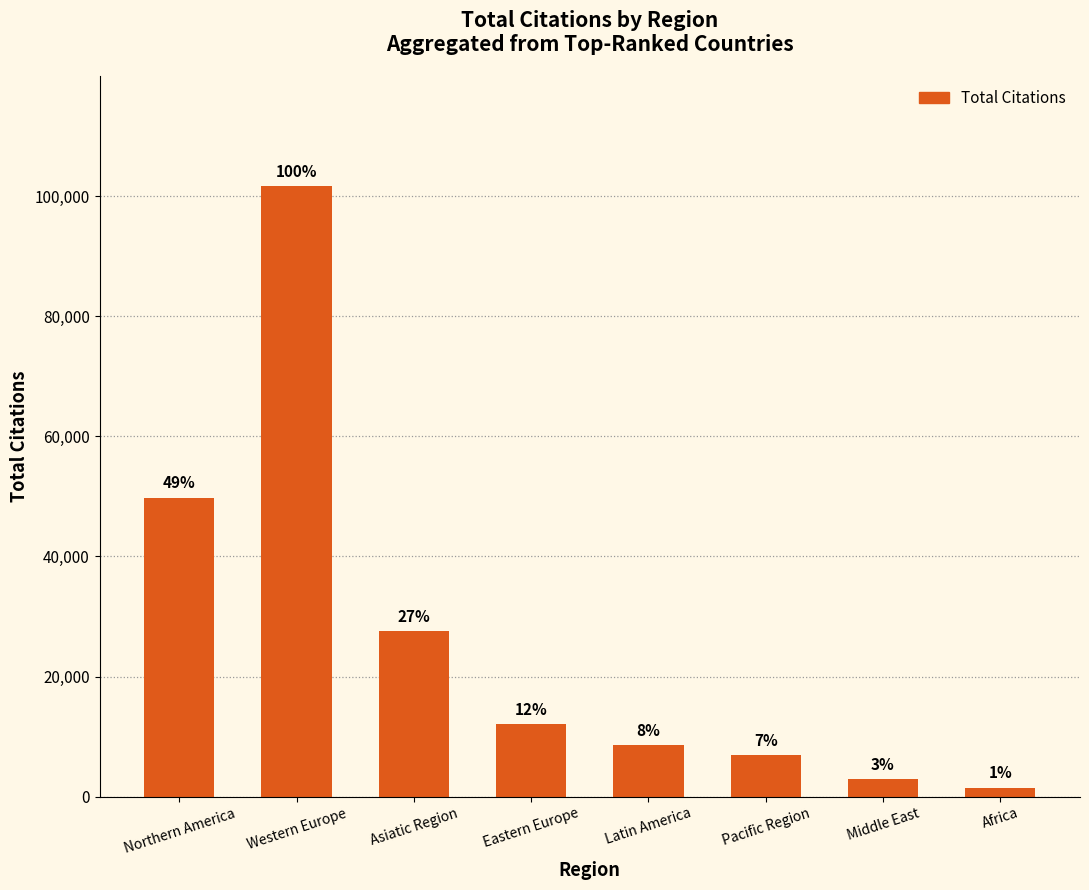

What is the label of the 1st bar from the left?

Northern America